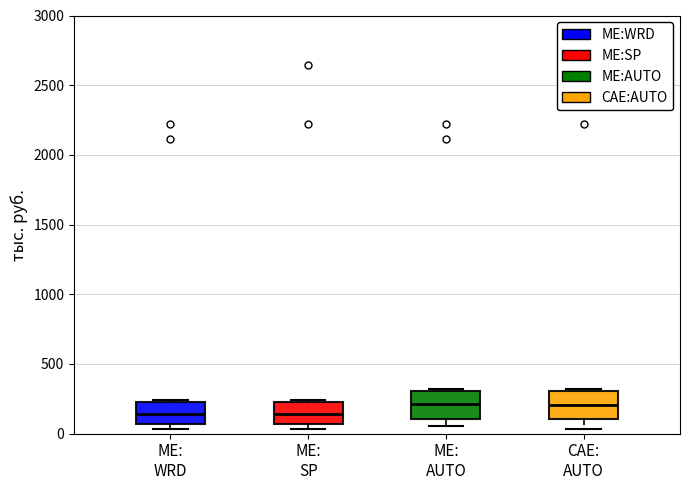

Reading left to right, read every box against the y-axis: the position of its median line, the range the box covers, and the ends of its whiskers. The values are not printed on the chart, so give them approximately, as read against the axis.

ME: WRD: median 150, box 50 to 200, whiskers 50 (just below the box's lower edge) to 250
ME: SP: median 150, box 50 to 200, whiskers 50 (just below the box's lower edge) to 250
ME: AUTO: median 200, box 100 to 300, whiskers 50 to 300
CAE: AUTO: median 200, box 100 to 300, whiskers 50 to 300